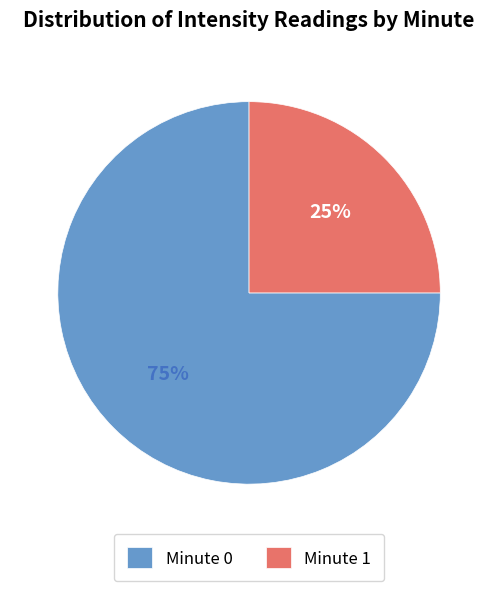

To the nearest percent, what is the difference between the Minute 1 and Minute 0 slice percentages?

50%